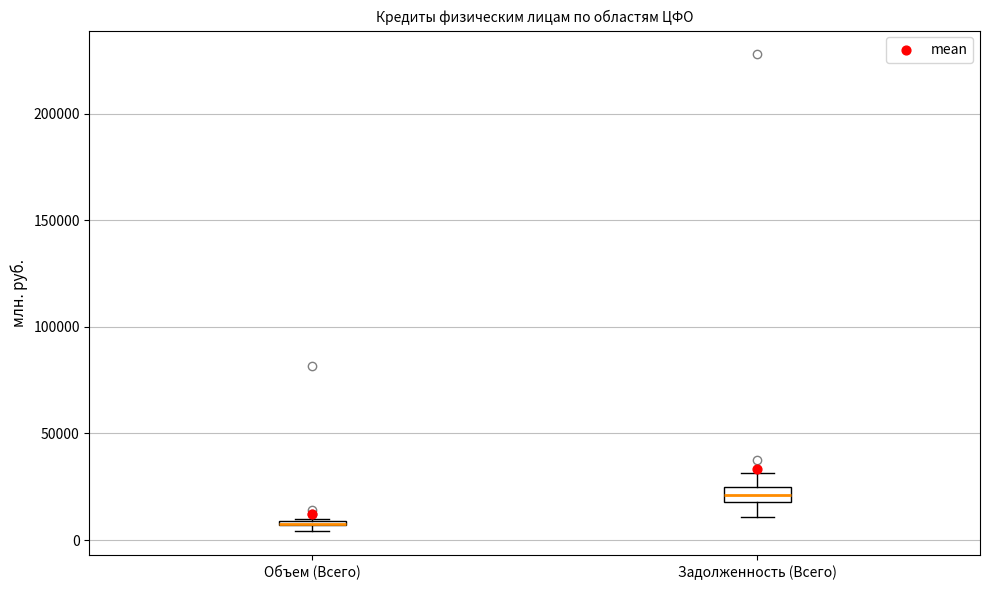

Where is the upper edge of the box for Задолженность (Всего) on the y-axis? The values are not printed on the chart, so give them approximately, as read against the axis.

25000